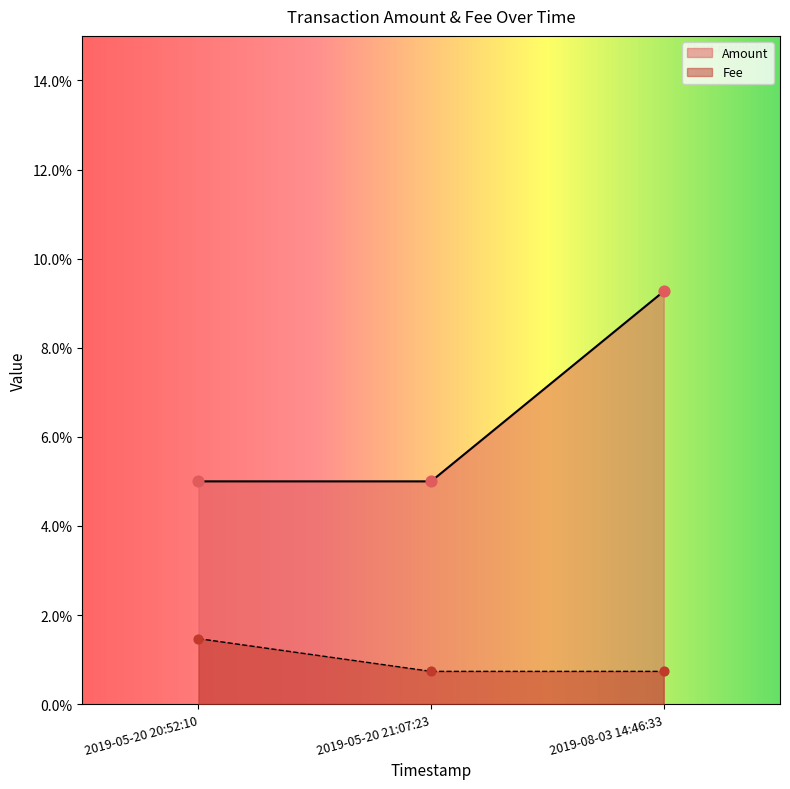

What are all the series names shown in the legend?

Amount, Fee